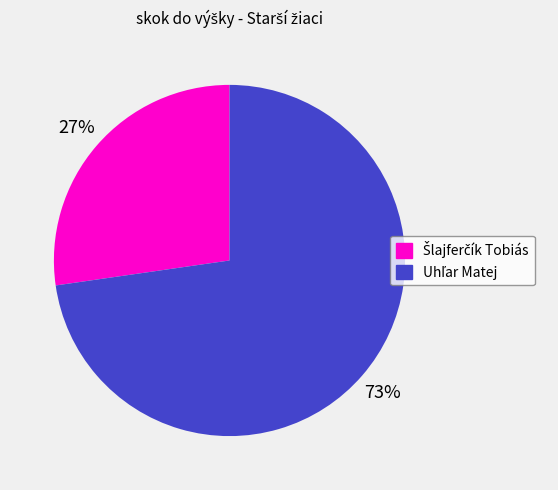

How many segments does this pie chart have?

2